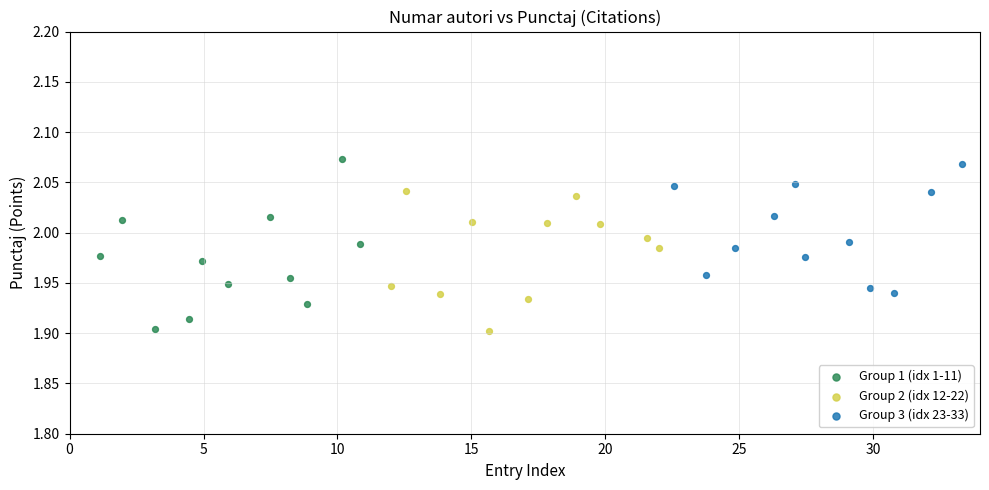

Which series has the widest spread of Y values?

Group 1 (idx 1-11)